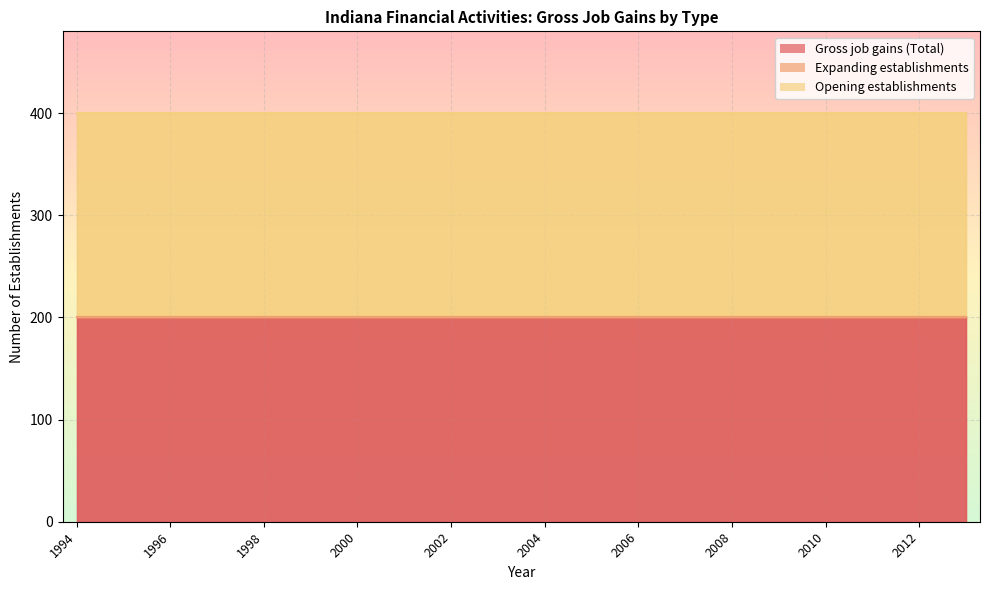

The value of Expanding establishments at 2007 is 0. True or false?

True